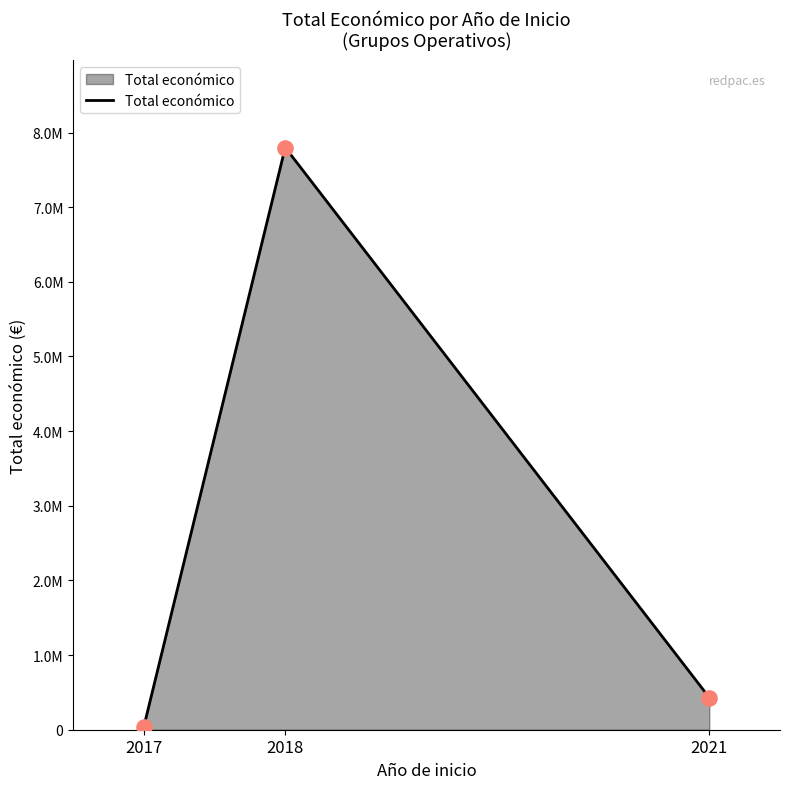

Is this an area chart (filled region under the line)?

Yes